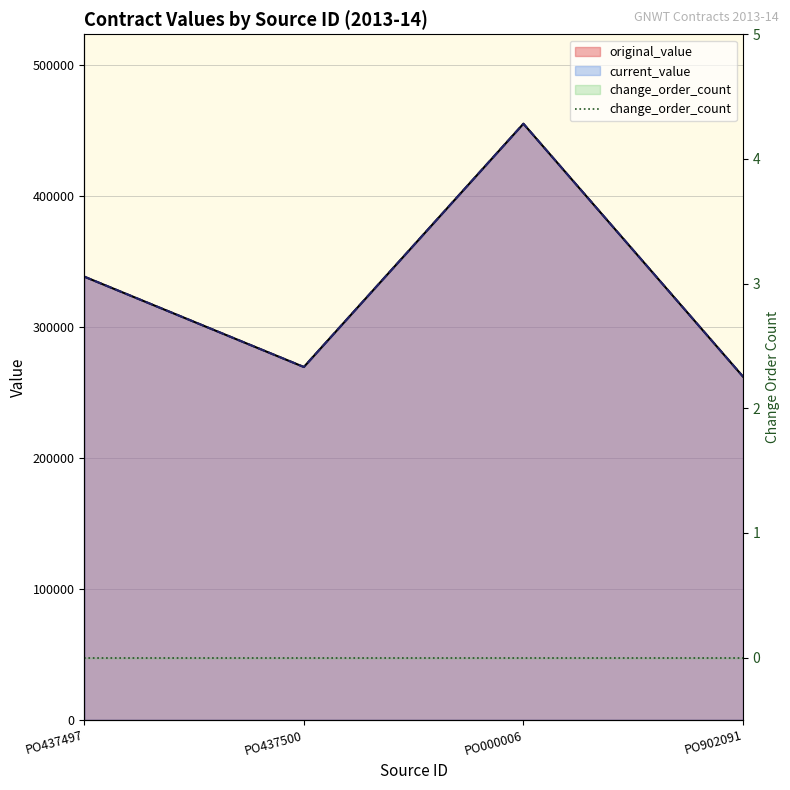

What is the value of the current_value point at the 4th from the left?

262000.0